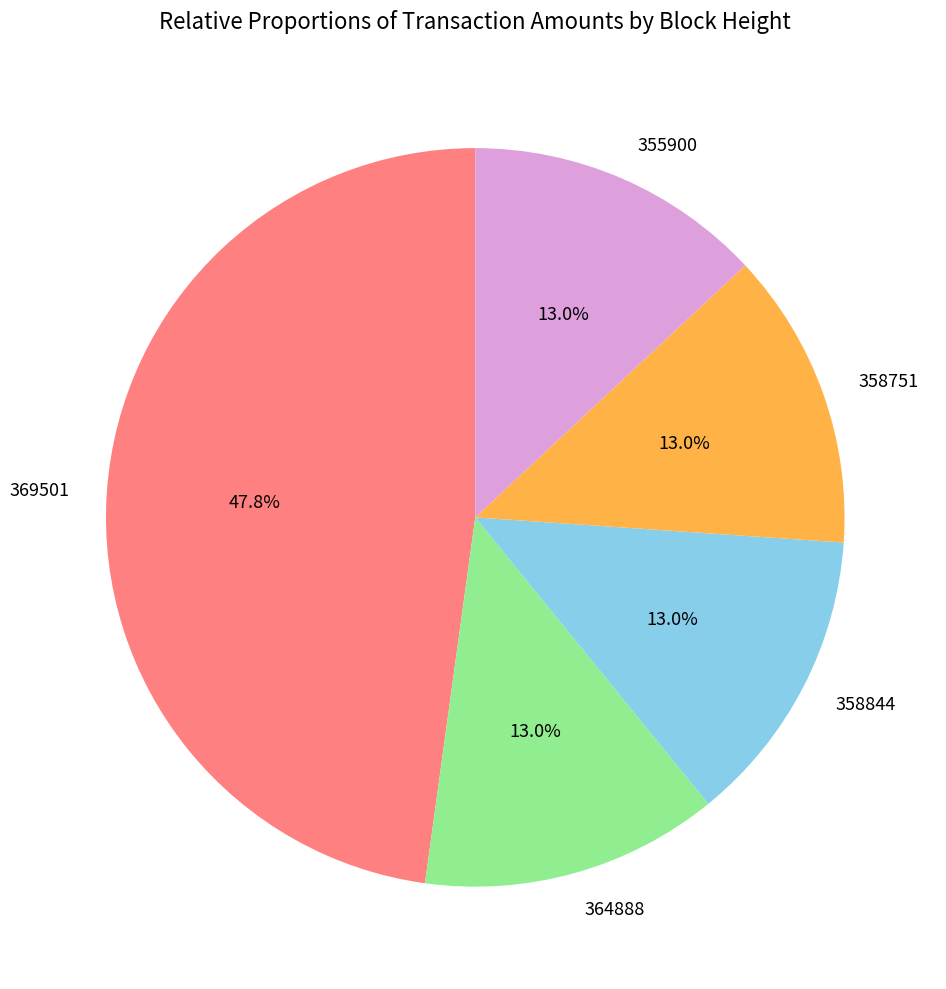

True or false: 355900 accounts for 13% of the total.

True